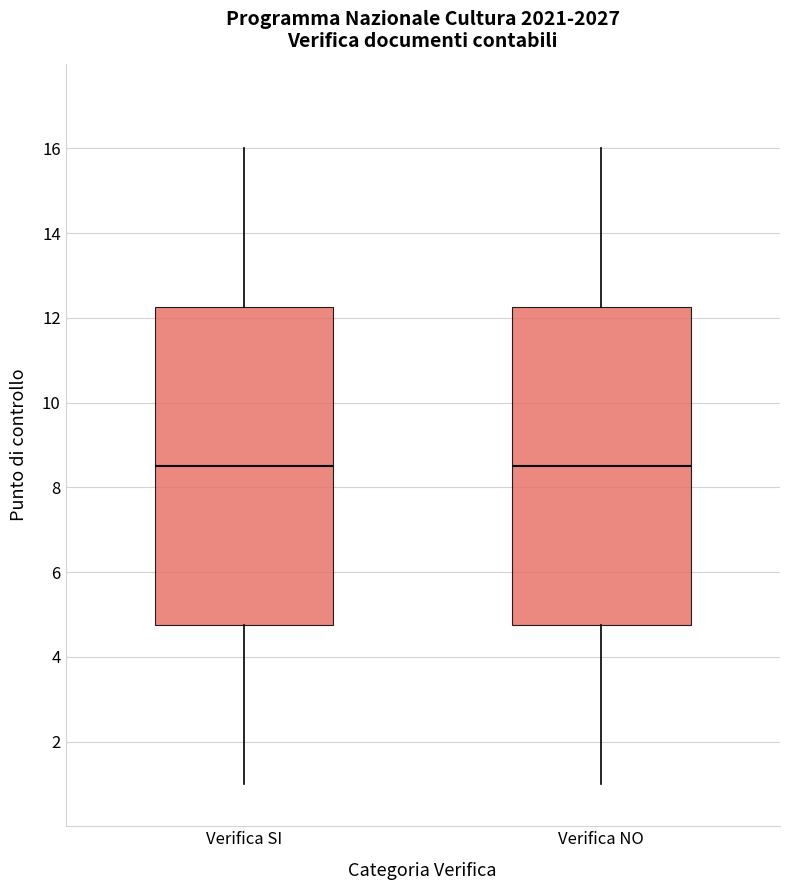

Where does the upper whisker of the box for Verifica NO end on the y-axis? The values are not printed on the chart, so give them approximately, as read against the axis.

16.0